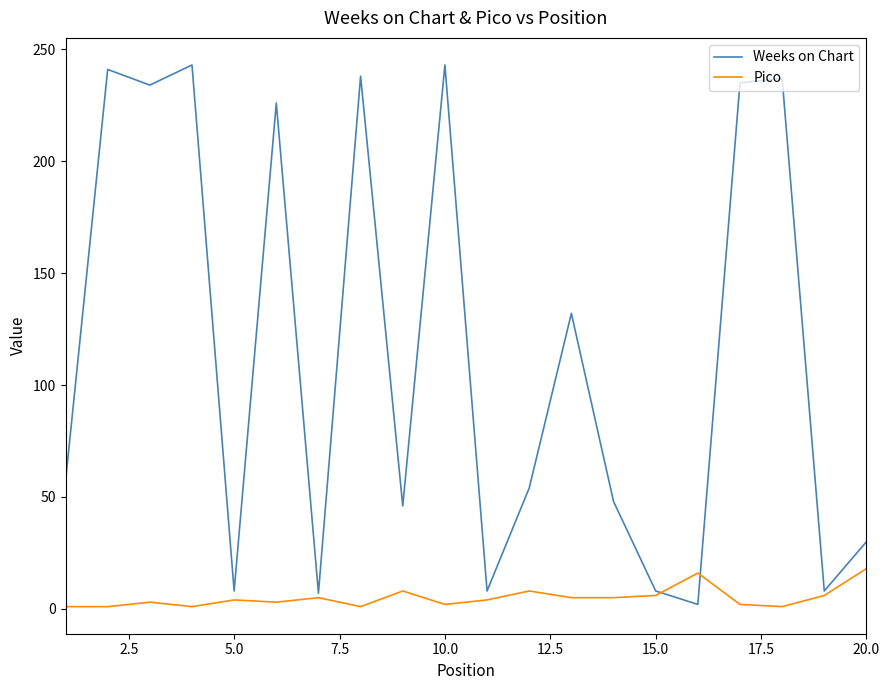

Which series has the largest total across all categories?

Weeks on Chart